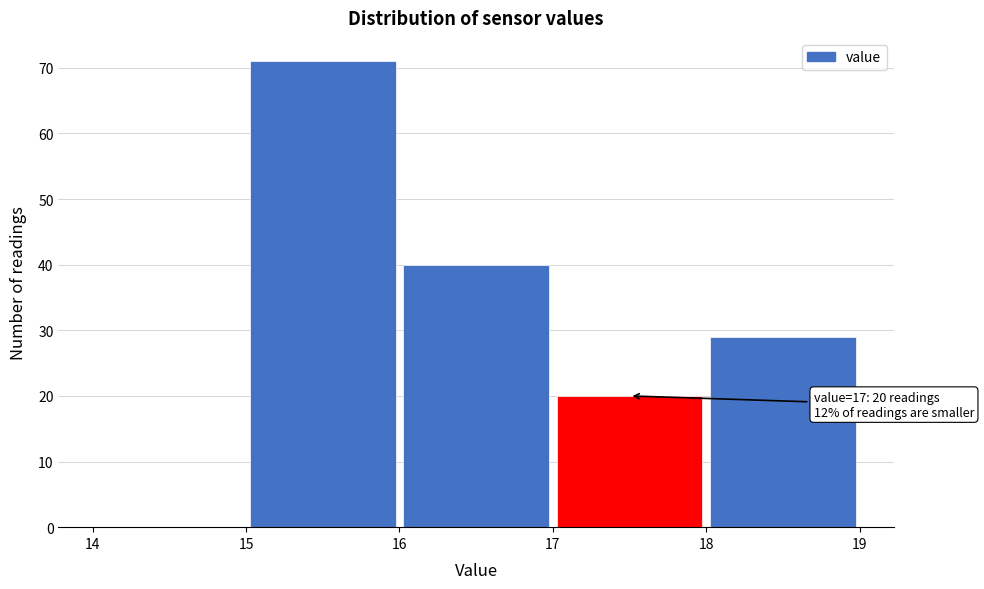

Over which range of the x-axis is the bar tallest?

15 to 16